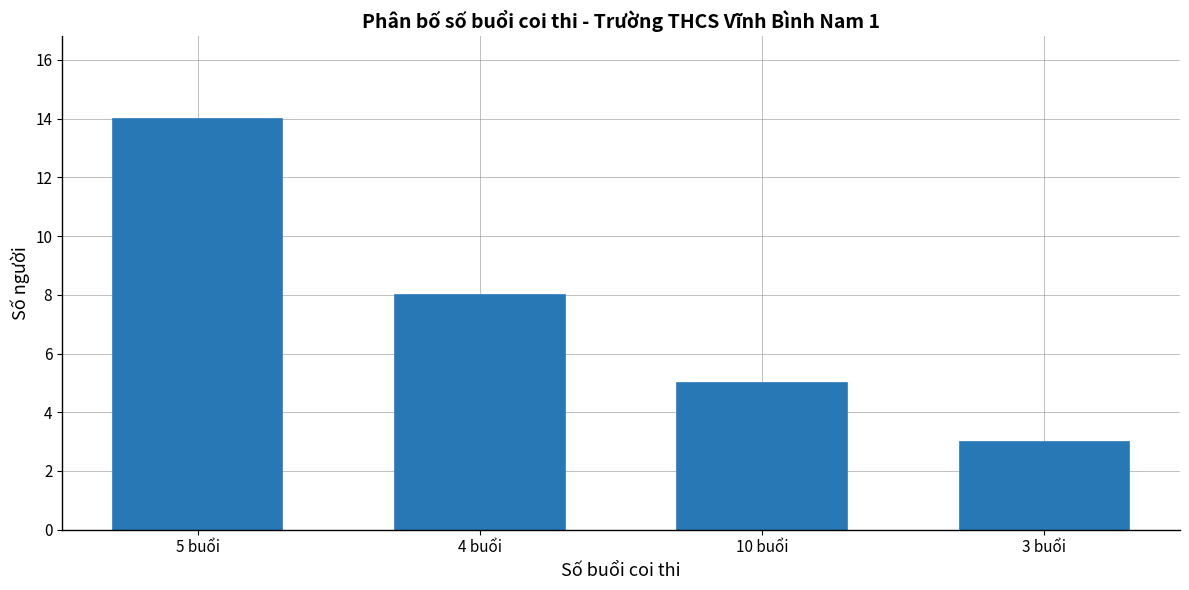

Reading left to right, what are all the values shown in this chart?

5 buổi=14	4 buổi=8	10 buổi=5	3 buổi=3